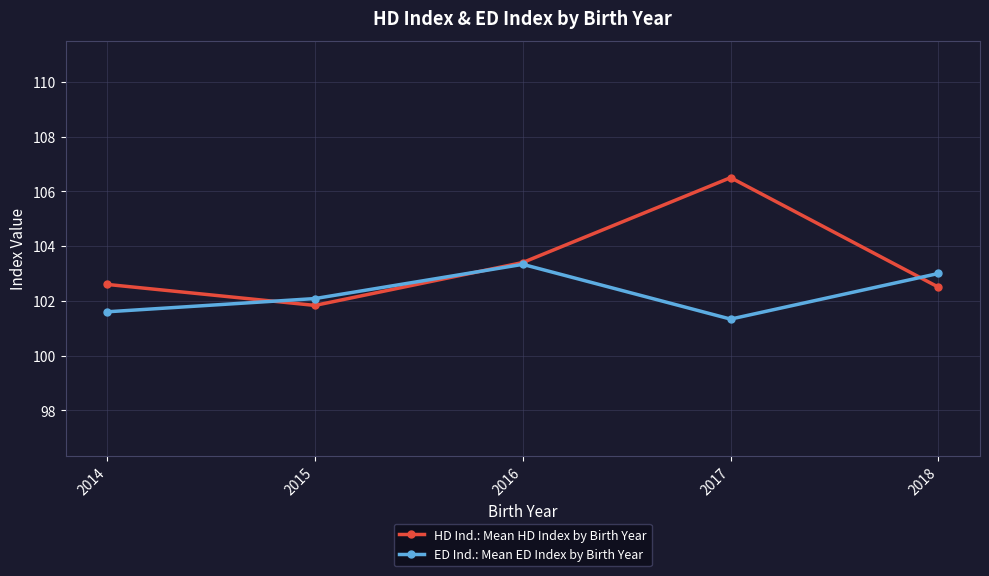

What is the spread (max minus min) of values at 2014?

1.0